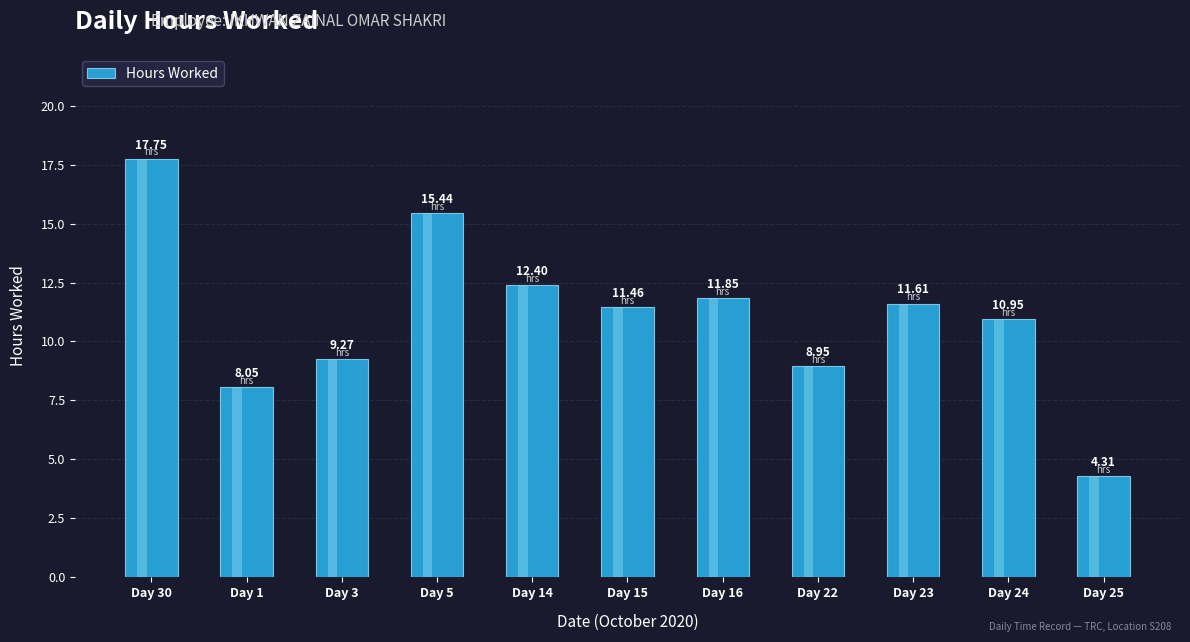

What is the sum of the values at Day 25 and Day 5?

19.8